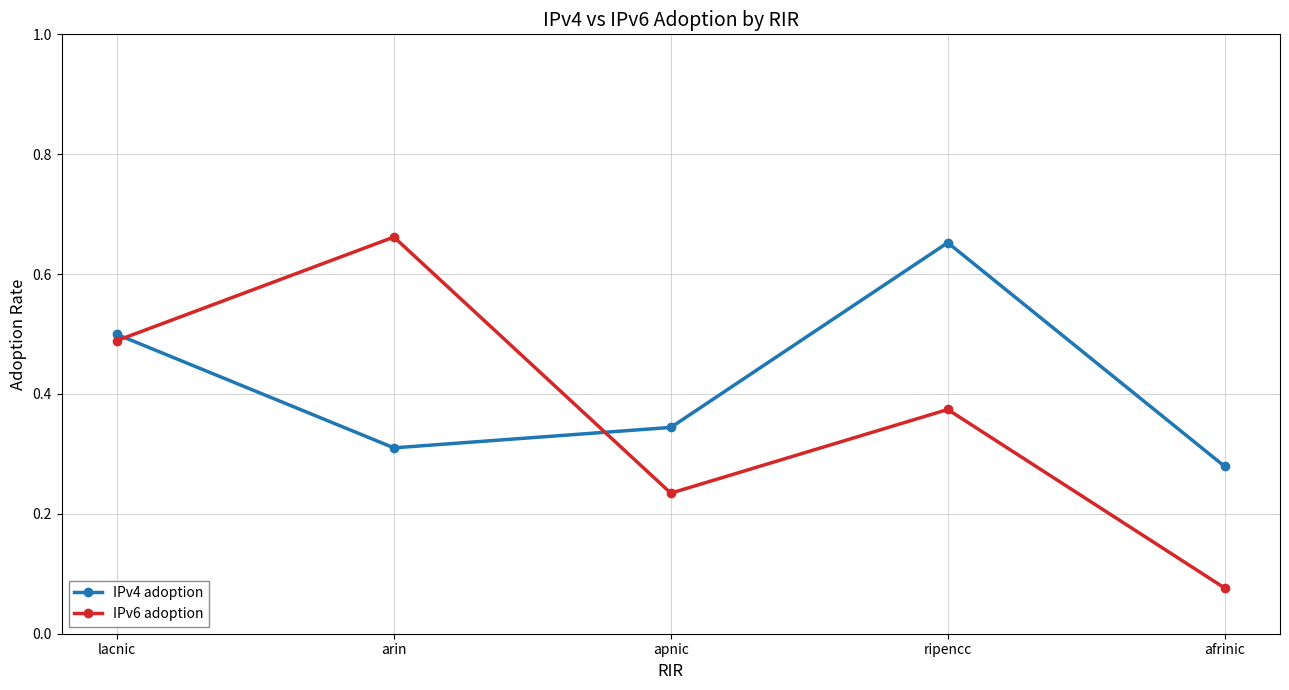

What position from the right is ripencc?

2